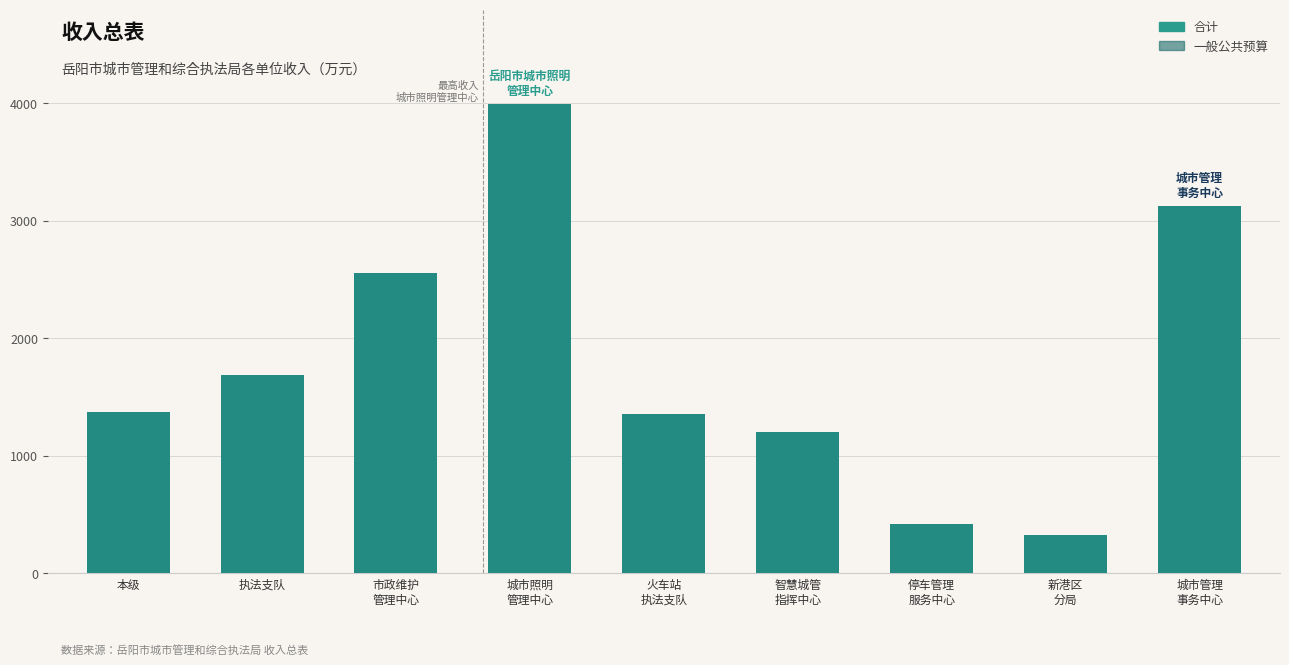

What is the label of the 1st bar from the right?

城市管理
事务中心